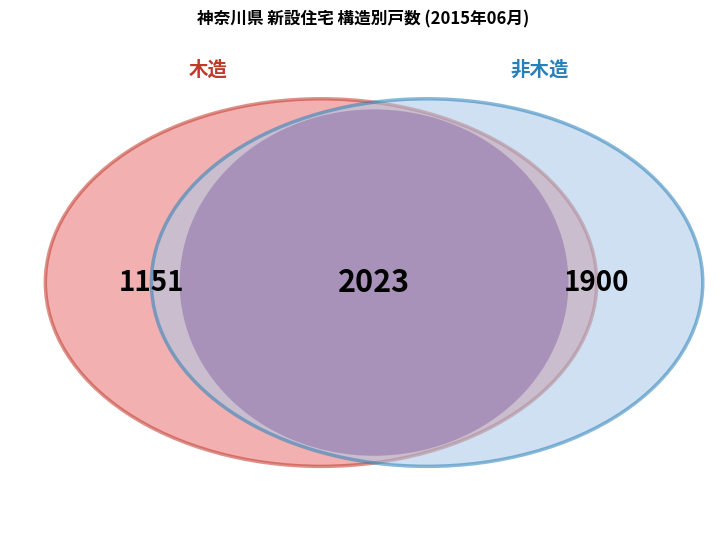

Does any single category account for the majority?

No